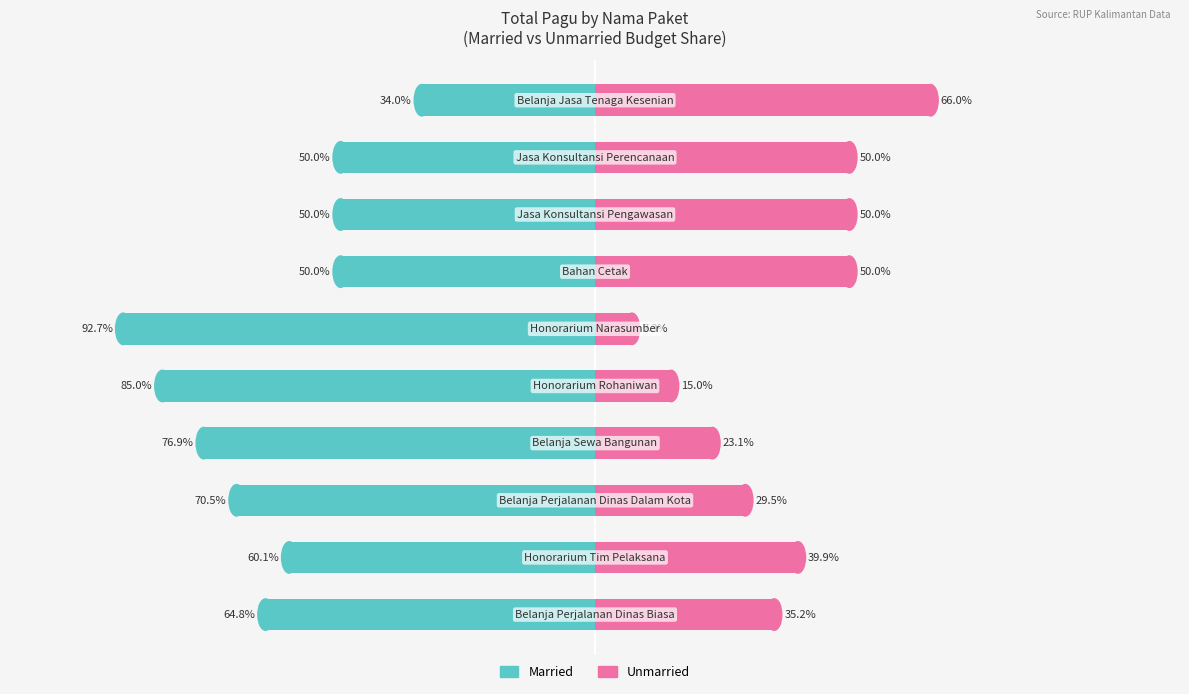

What is the total value across all series at 1?

-20.2